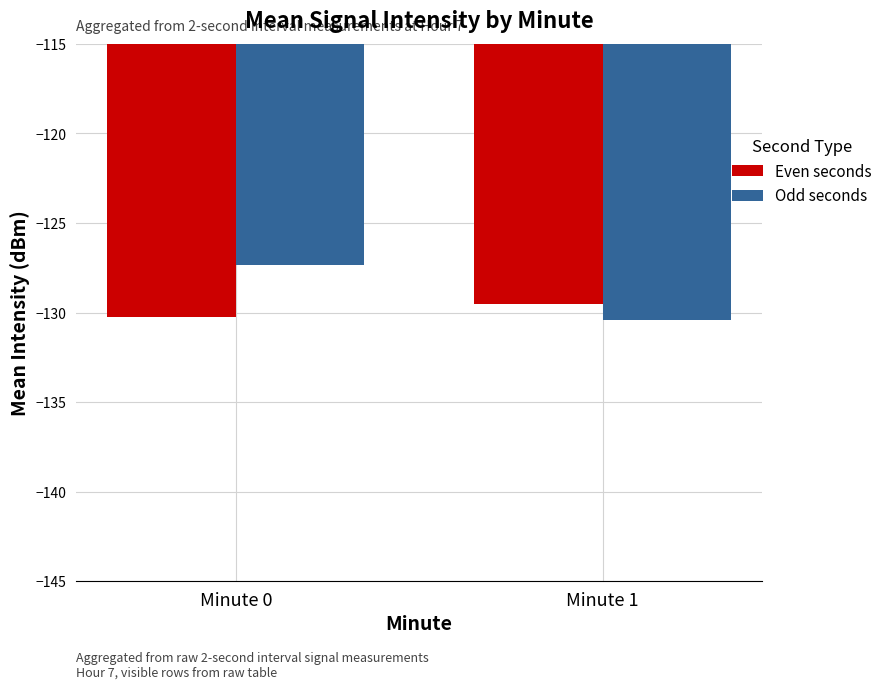

Which series has the largest range (max minus min)?

Odd seconds